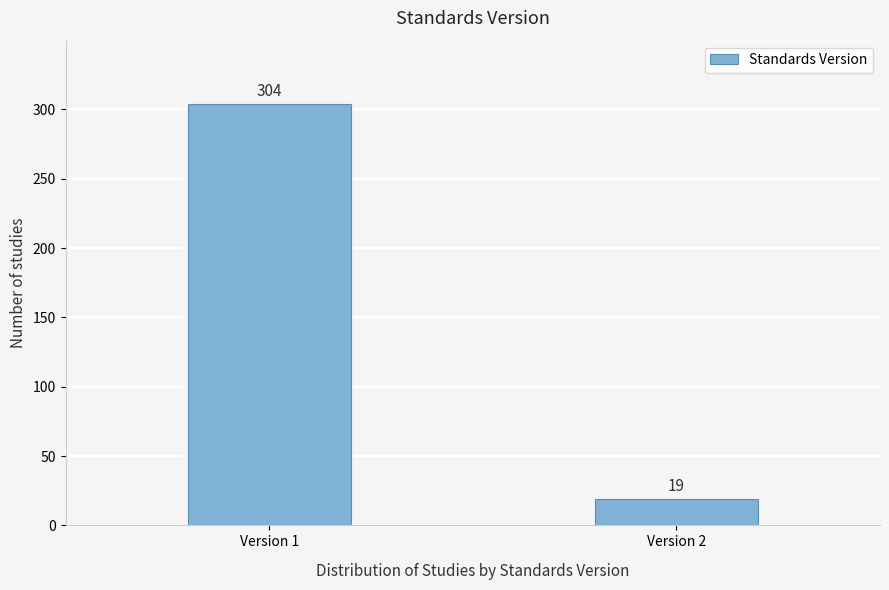

Reading right to left, what are all the values shown in this chart?

Version 2=19	Version 1=304